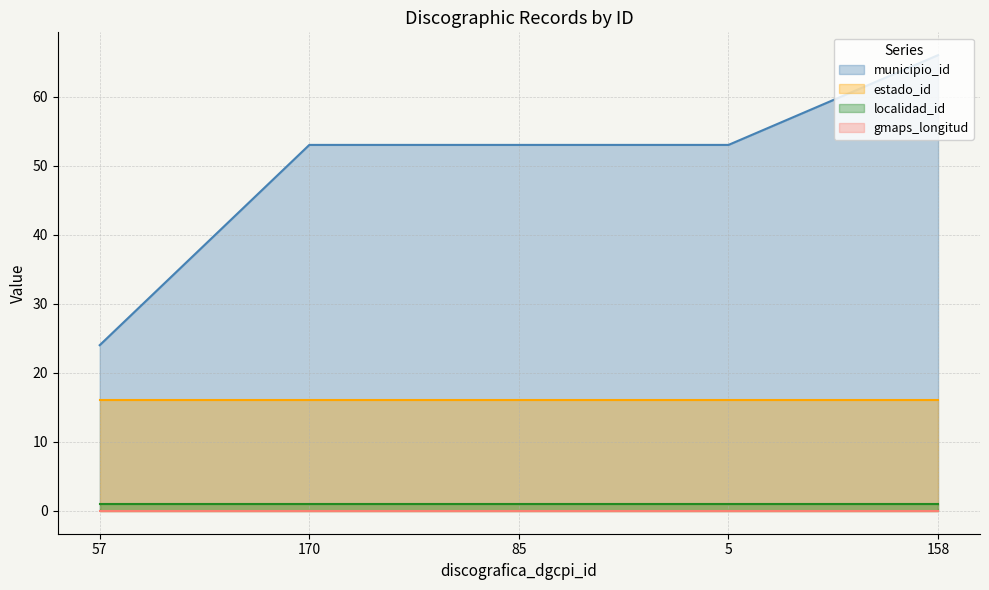

Which series has the largest total across all categories?

municipio_id